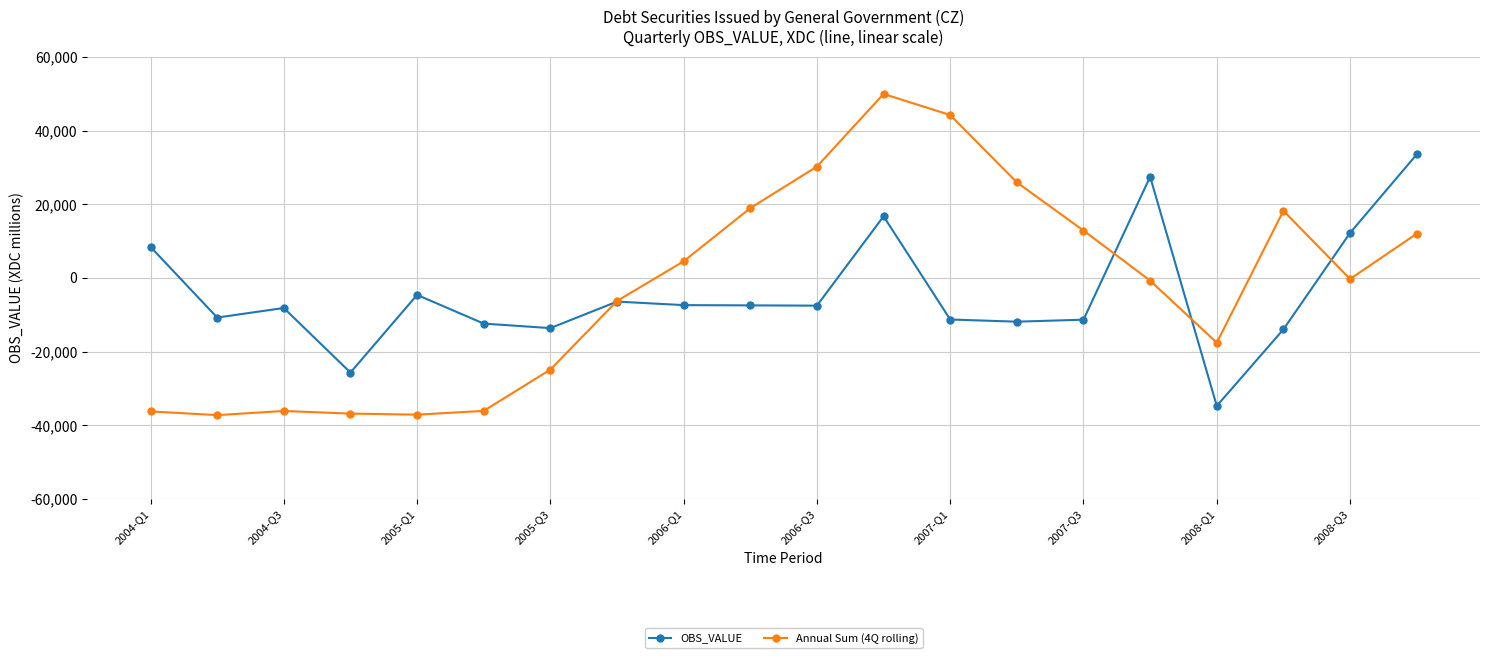

What is the minimum value for OBS_VALUE?

-34769